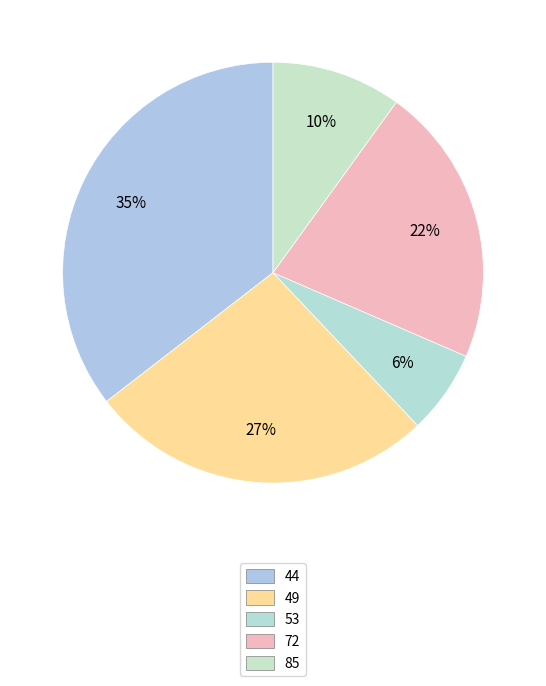

What percentage is the 49 slice, to the nearest percent?

27%